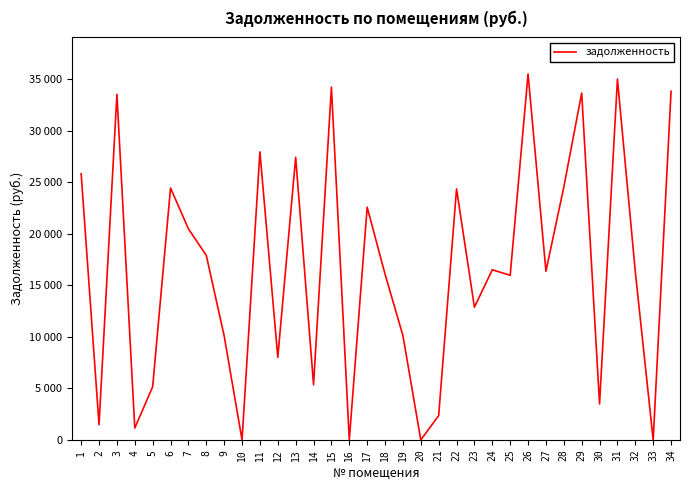

The chart shows a value of 6176.1 at 17. True or false?

False